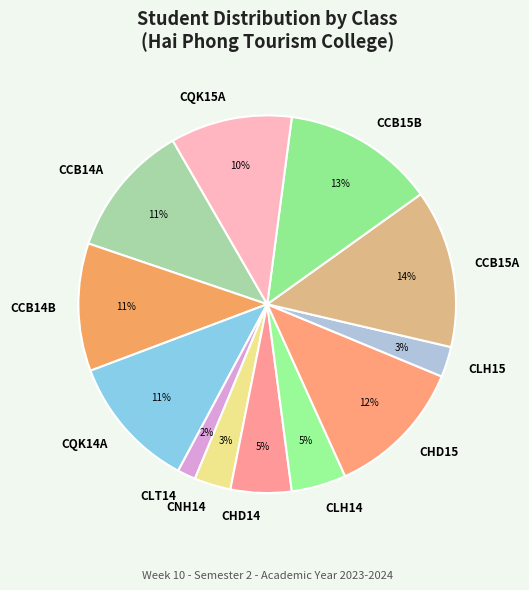

Is CCB15B the majority of the pie?

No